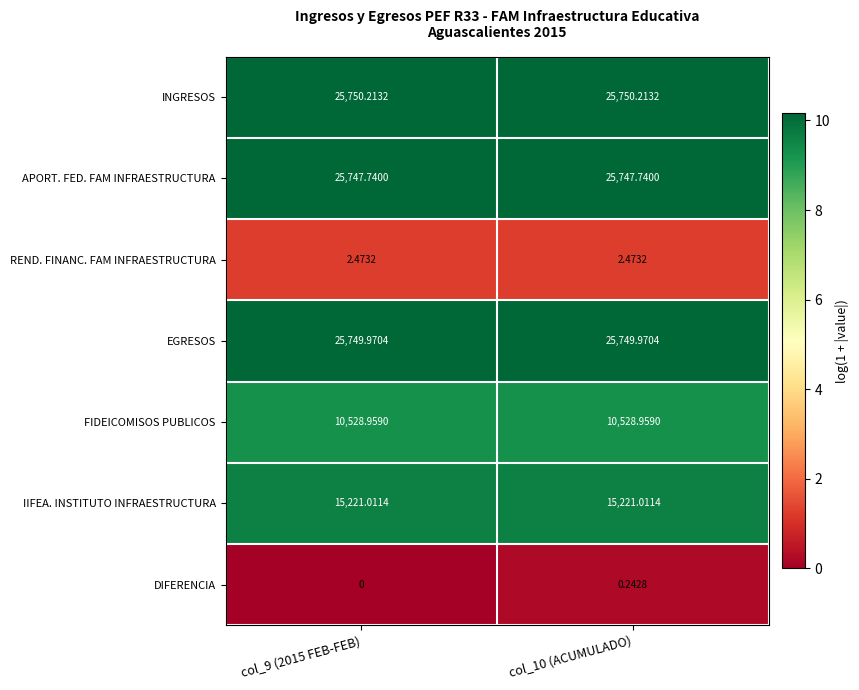

Is the value of FIDEICOMISOS PUBLICOS at col_10 (ACUMULADO) greater than the value of APORT. FED. FAM INFRAESTRUCTURA at col_9 (2015 FEB-FEB)?

No